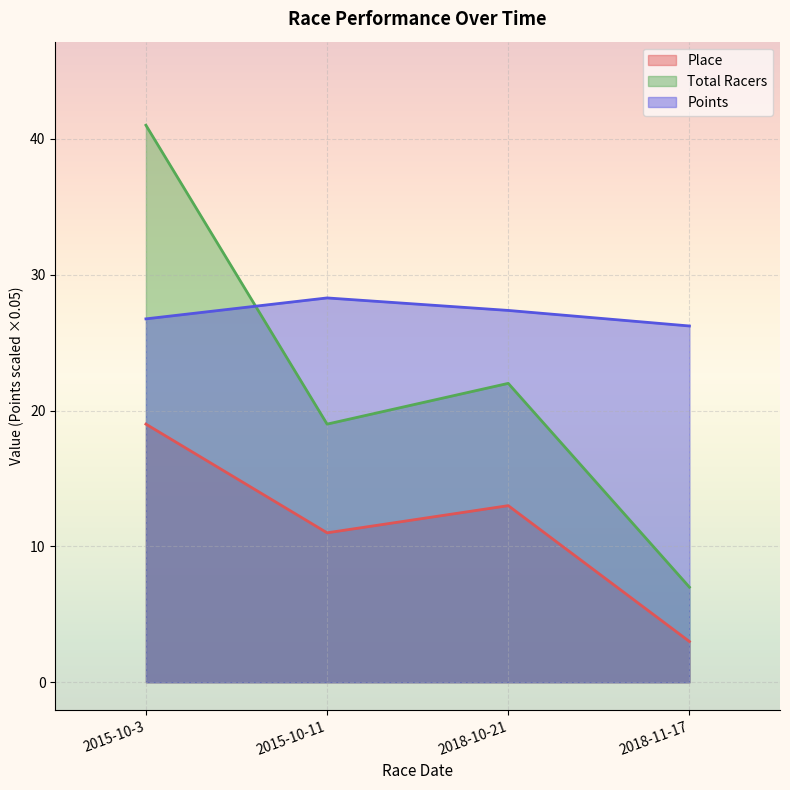

Does the chart display data point markers on the line(s)?

No